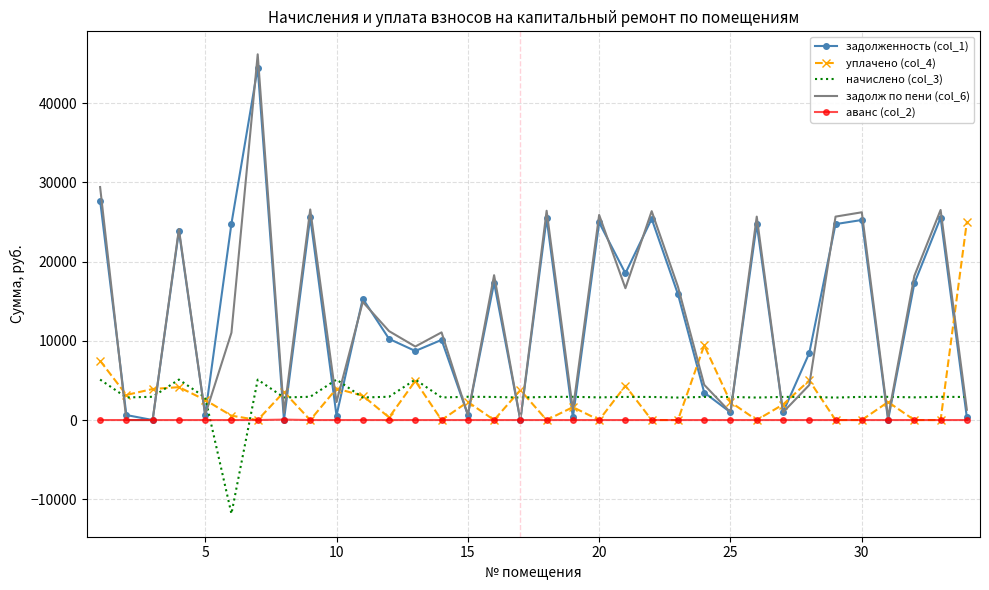

What is the minimum value shown in the chart?

-11828.1